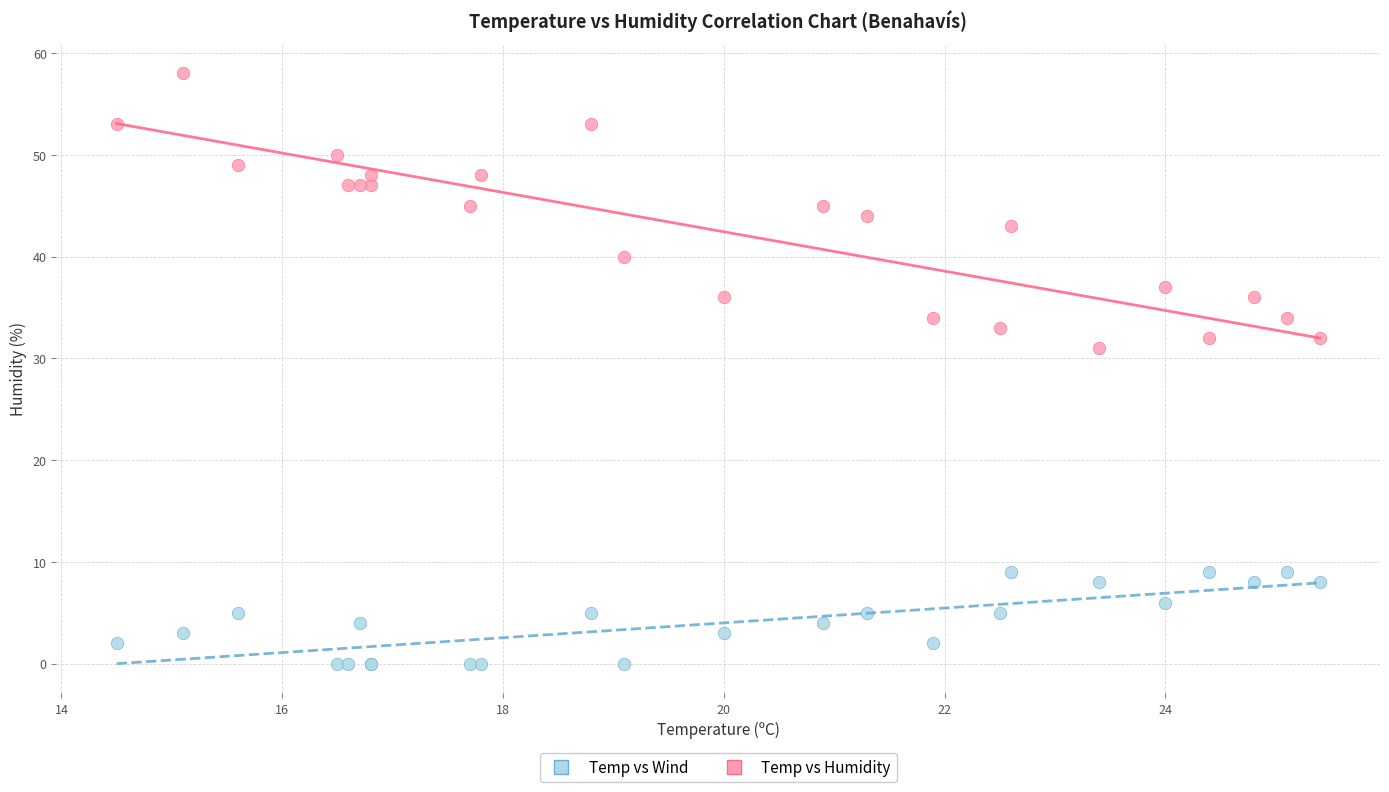

Across all series, what Y value is closest to 29?

31